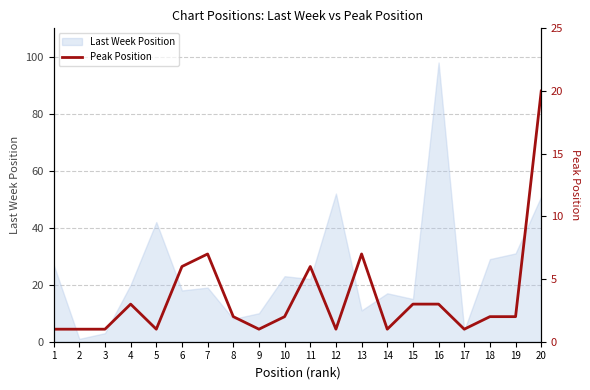

List the labels in order of value, largest first.

20, 7, 13, 6, 11, 4, 15, 16, 8, 10, 18, 19, 1, 2, 3, 5, 9, 12, 14, 17